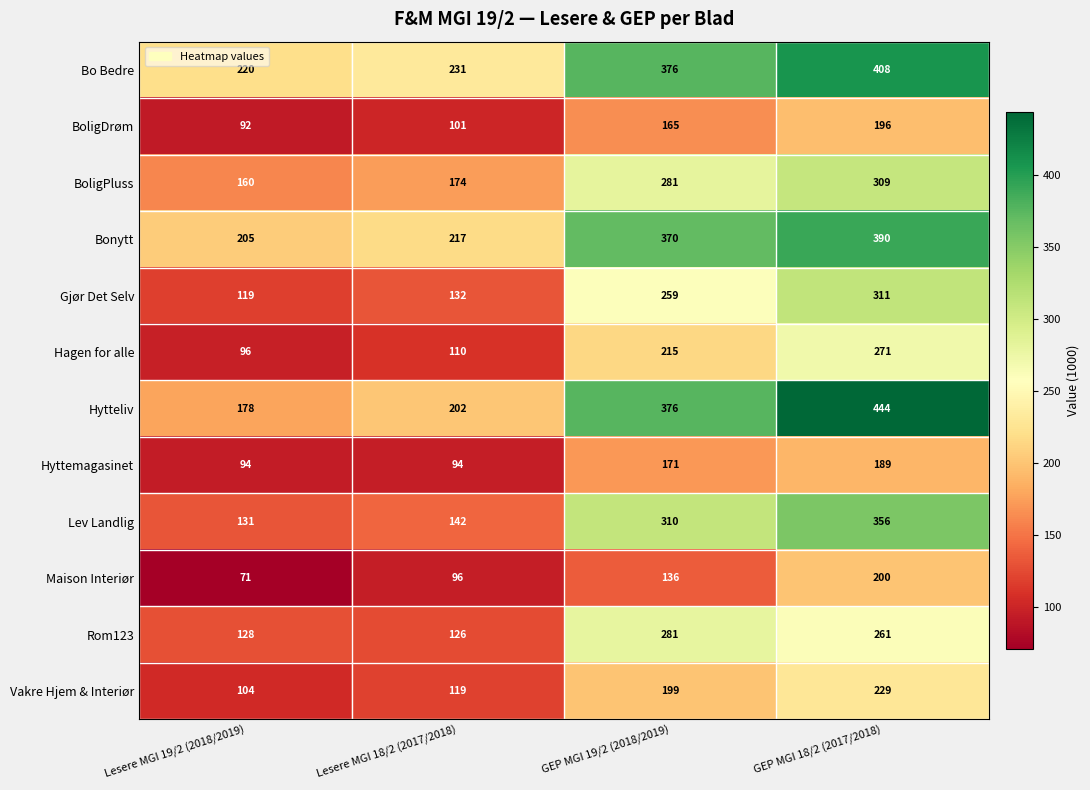

True or false: Hyttemagasinet has a value of 189 at GEP MGI 18/2 (2017/2018).

True